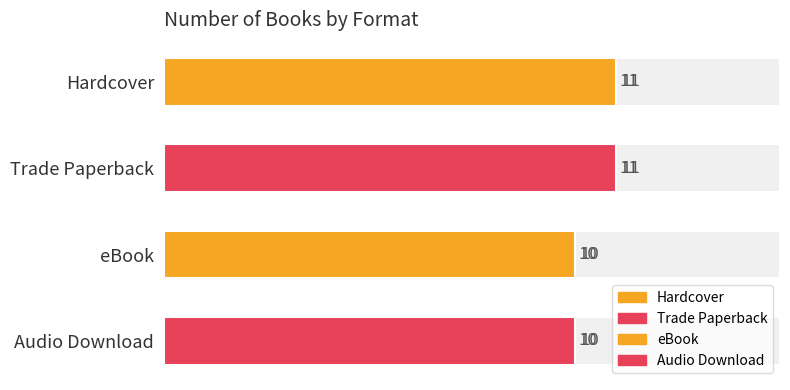

What is the value of the 1st bar from the left?

11